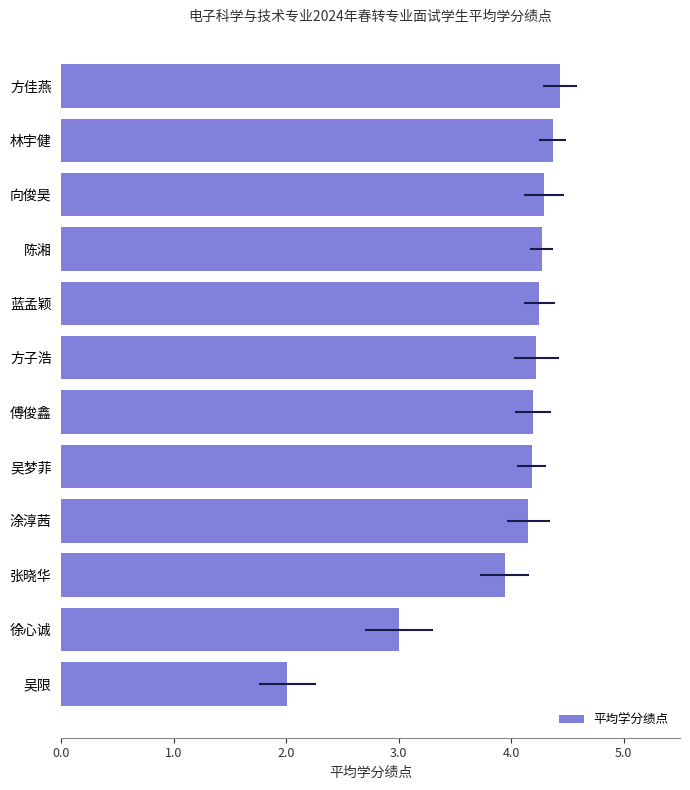

What is the value of the 8th bar from the left?

4.2